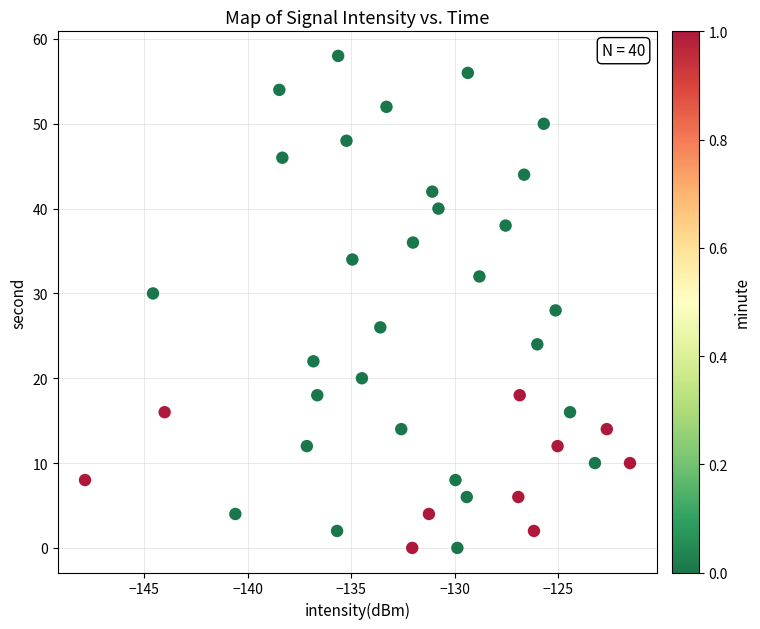

What is the range of Y values (max minus min)?

58